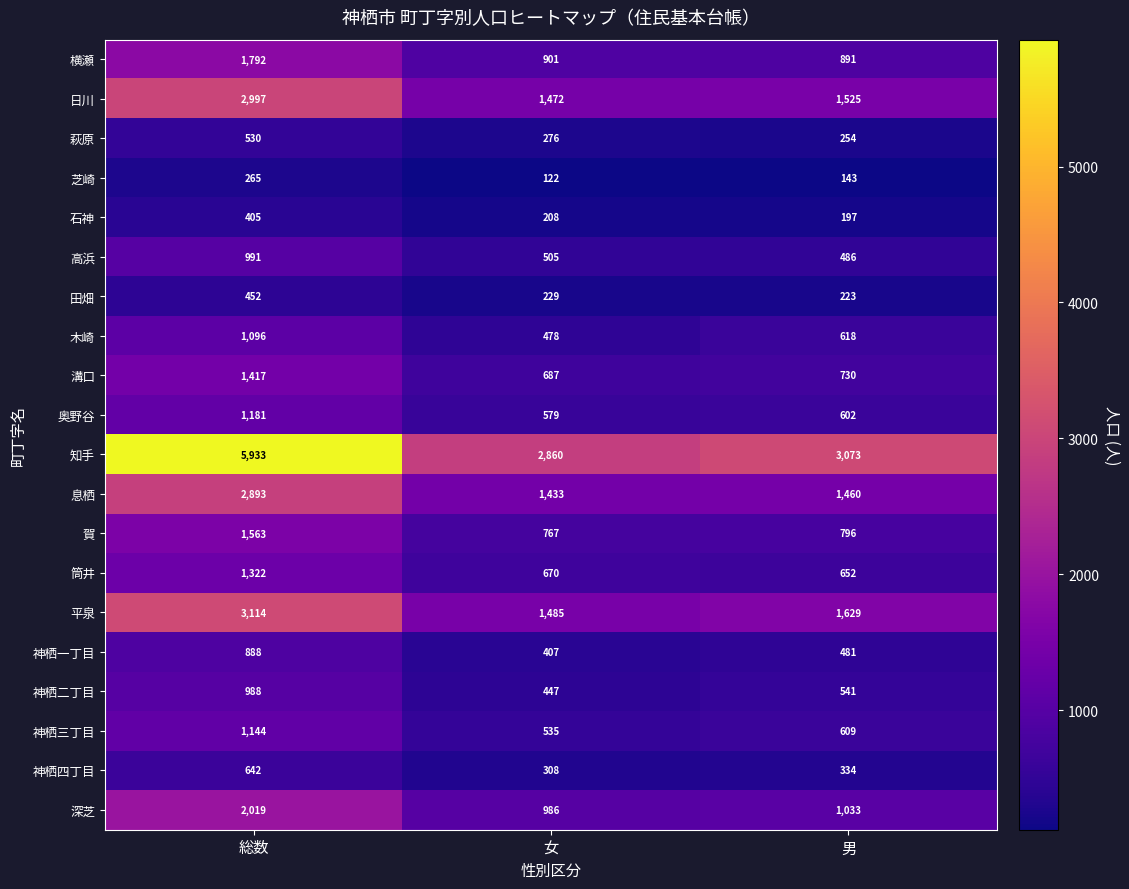

At which category is the sum across all series the highest?

総数